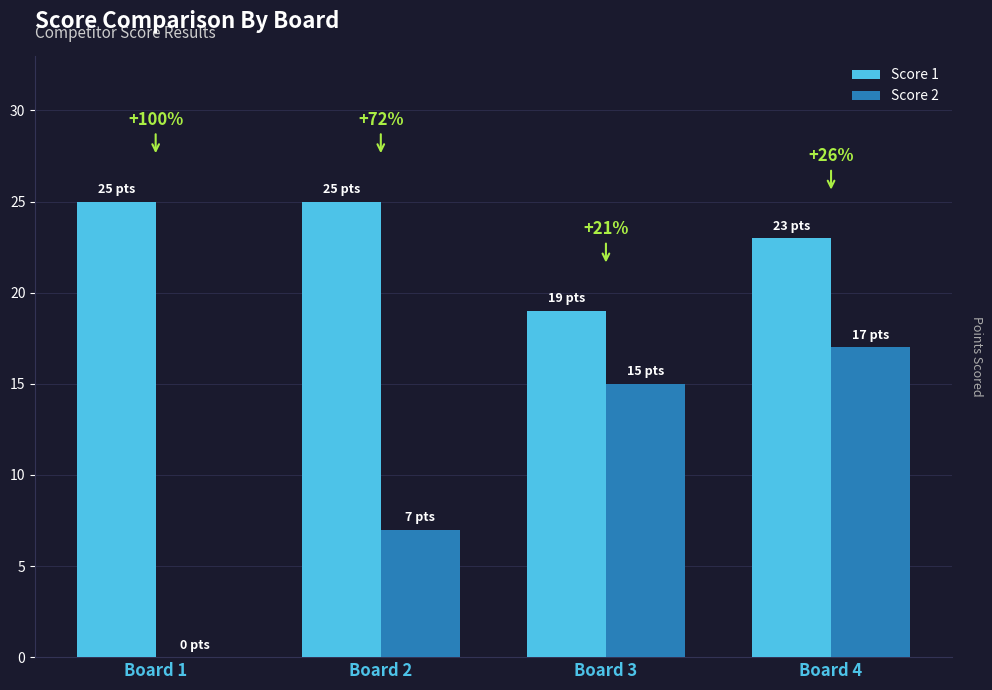

How many groups of bars are there?

4